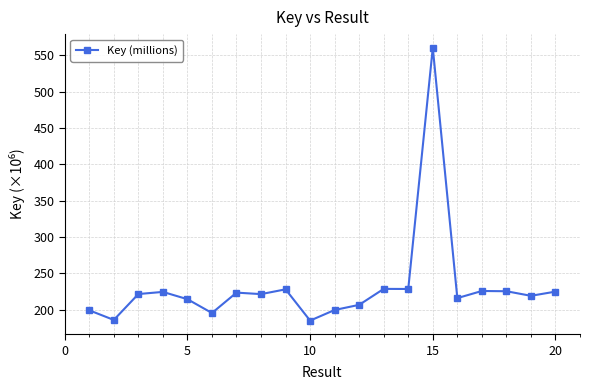

True or false: there are more than 2 points higher than both neighbors.

True